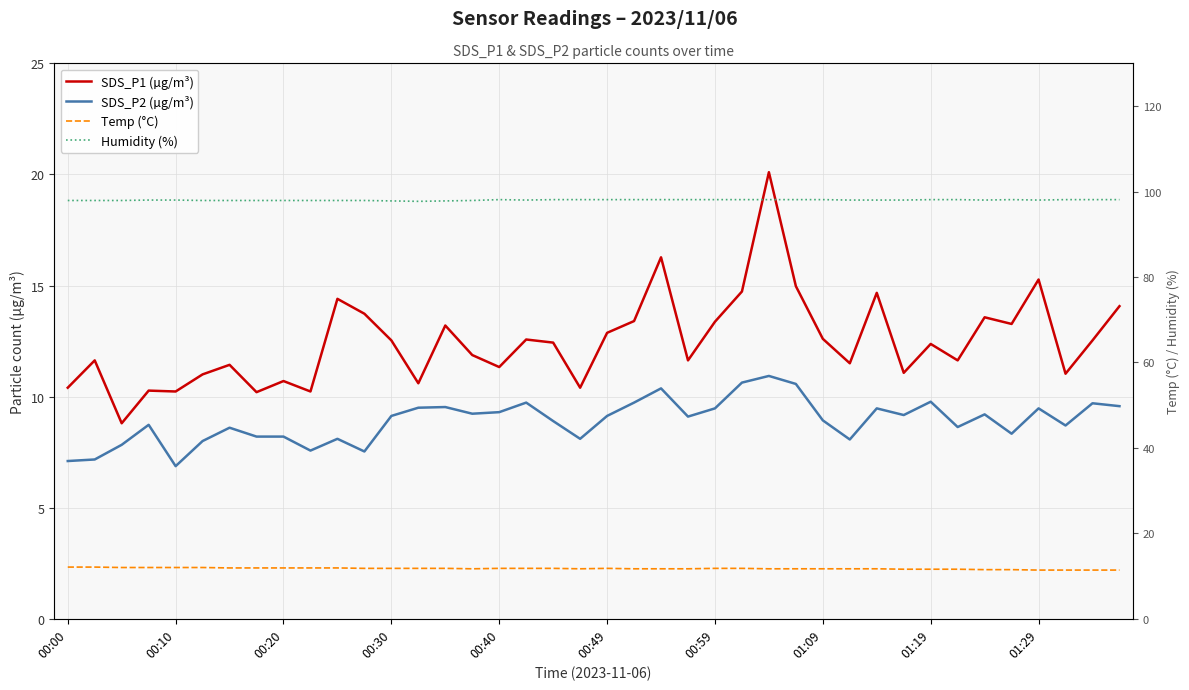

Where is the first local minimum for Temp (°C)?

15